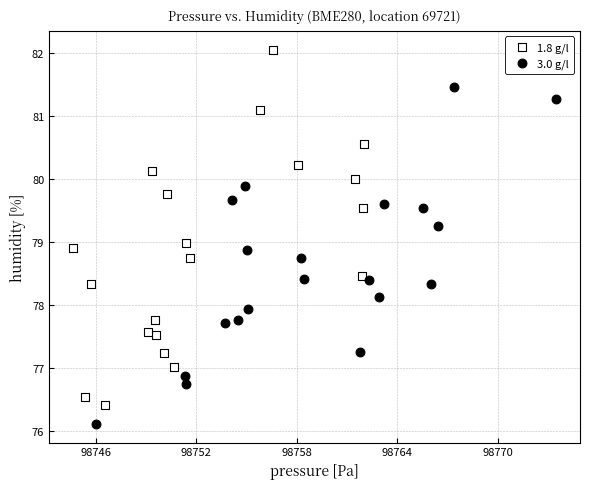

Which series contains the highest Y value?

1.8 g/l